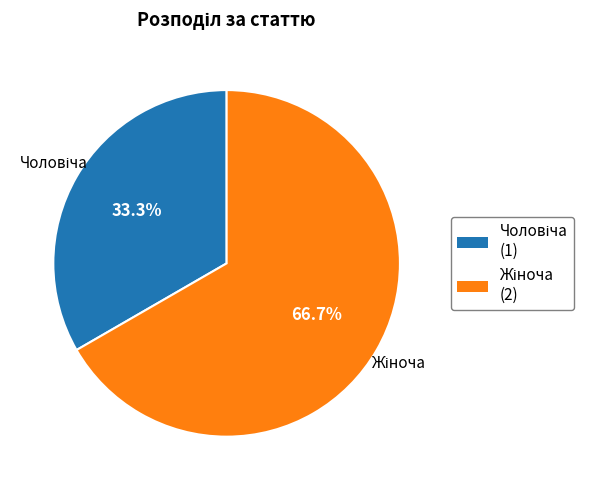

Is there a majority slice in this chart?

Yes